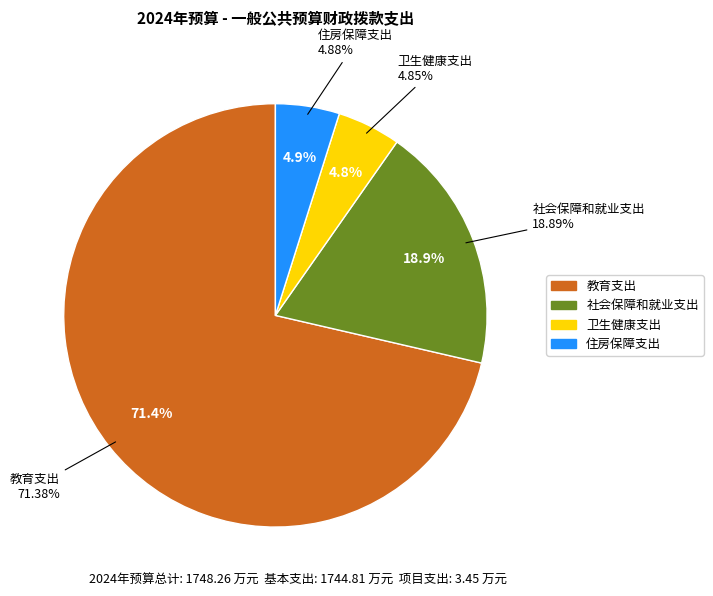

Which slice is the smallest?

卫生健康支出